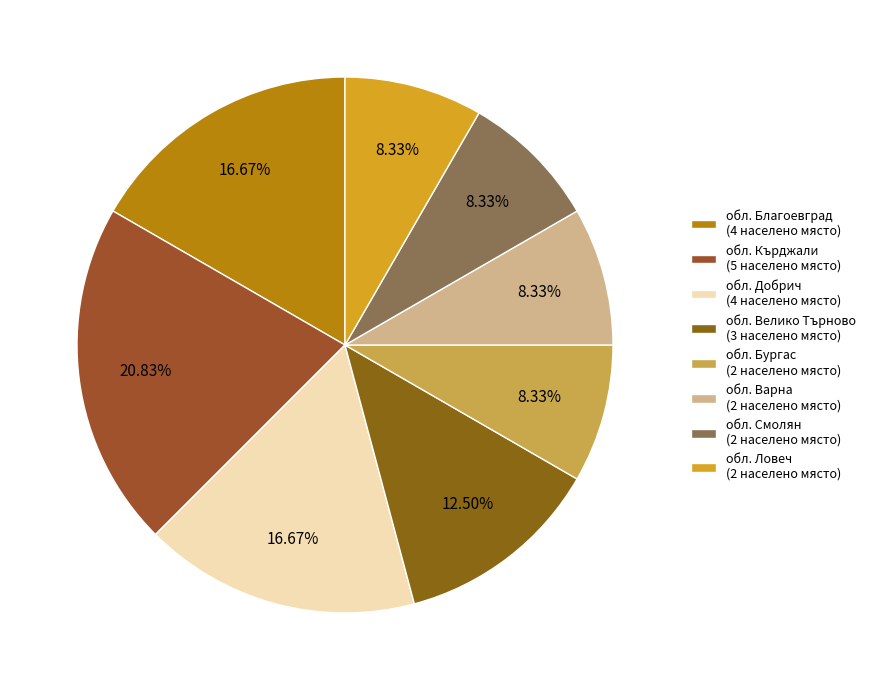

Count the number of slices in the pie.

8